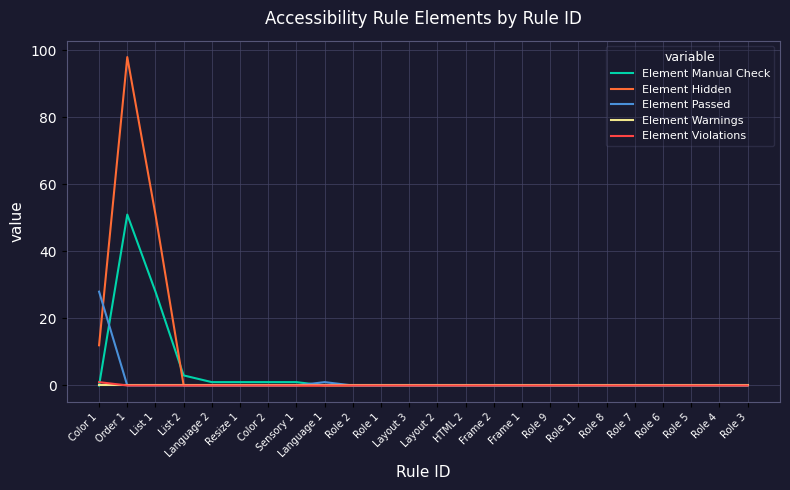

At which category is the sum across all series the highest?

Order 1